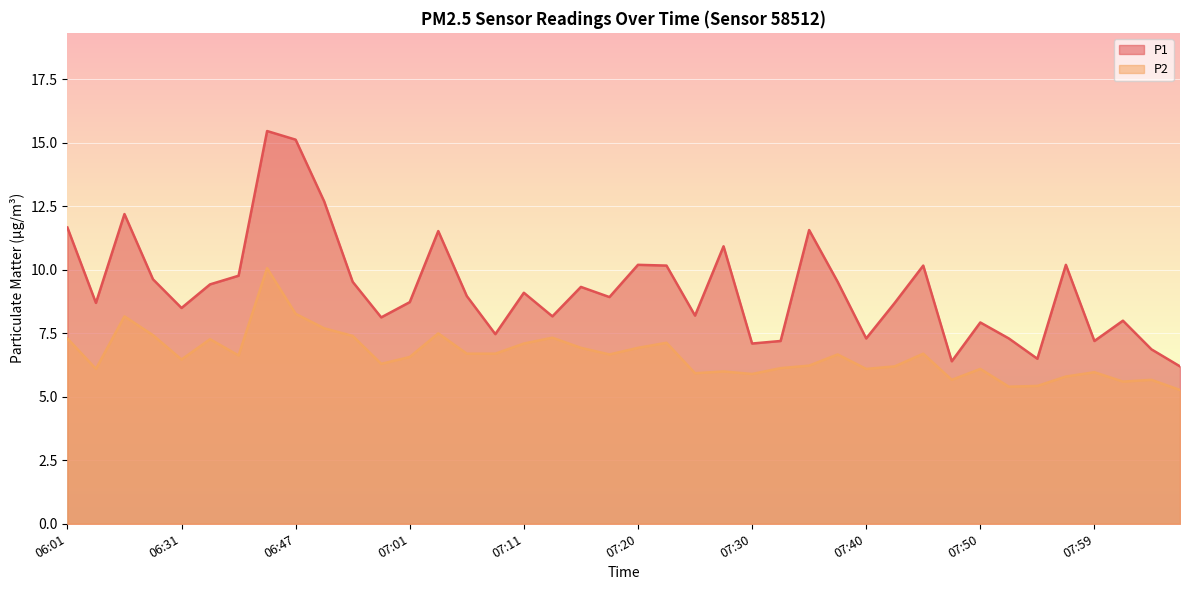

What is the label of the 3rd point from the left?

06:22